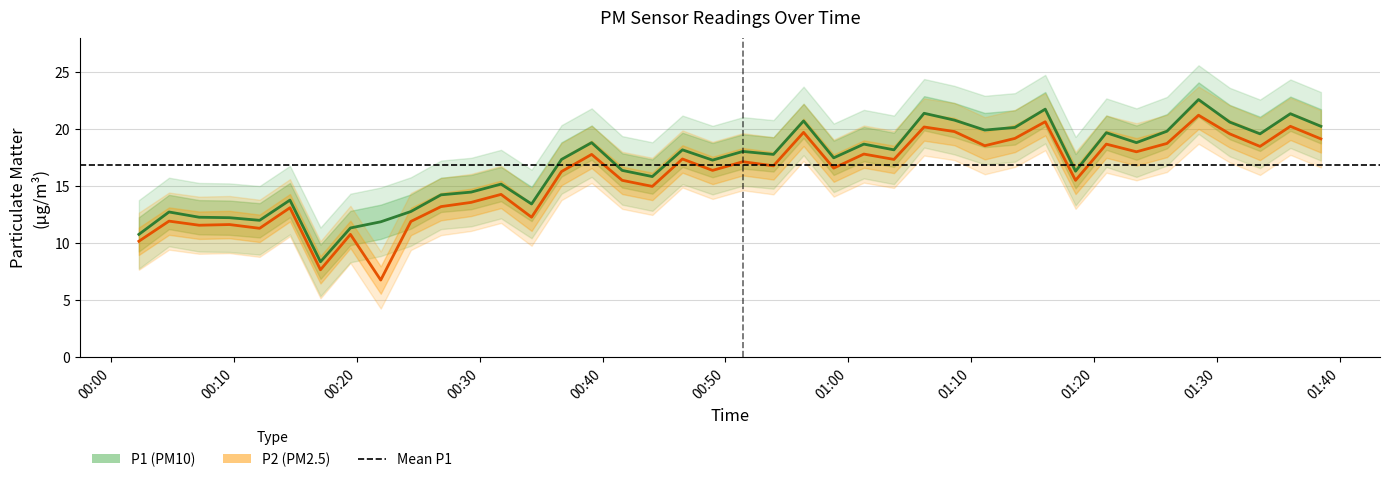

The P1 series shows 29.4 at 32. True or false?

False